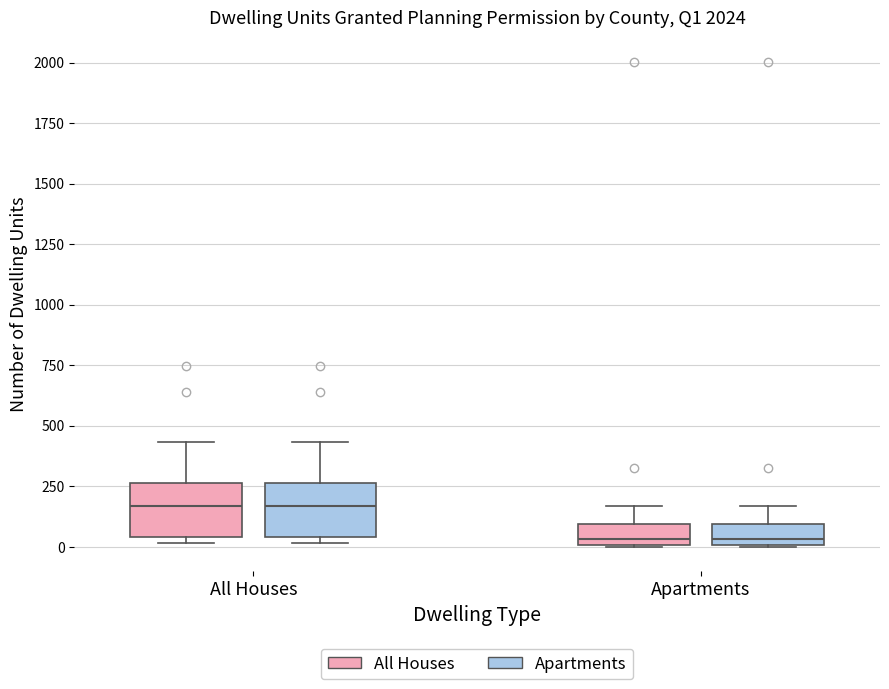

Reading left to right, transcribe this box plot: for each box, give where its median line is, the range the box spans, and where its two whiskers end, as read against the y-axis. The values are not printed on the chart, so give them approximately, as read against the axis.

All Houses (All Houses): median 150, box 50 to 250, whiskers 0 to 450
All Houses (Apartments): median 150, box 50 to 250, whiskers 0 to 450
Apartments (All Houses): median 50, box 0 to 100, whiskers 0 to 150
Apartments (Apartments): median 50, box 0 to 100, whiskers 0 to 150